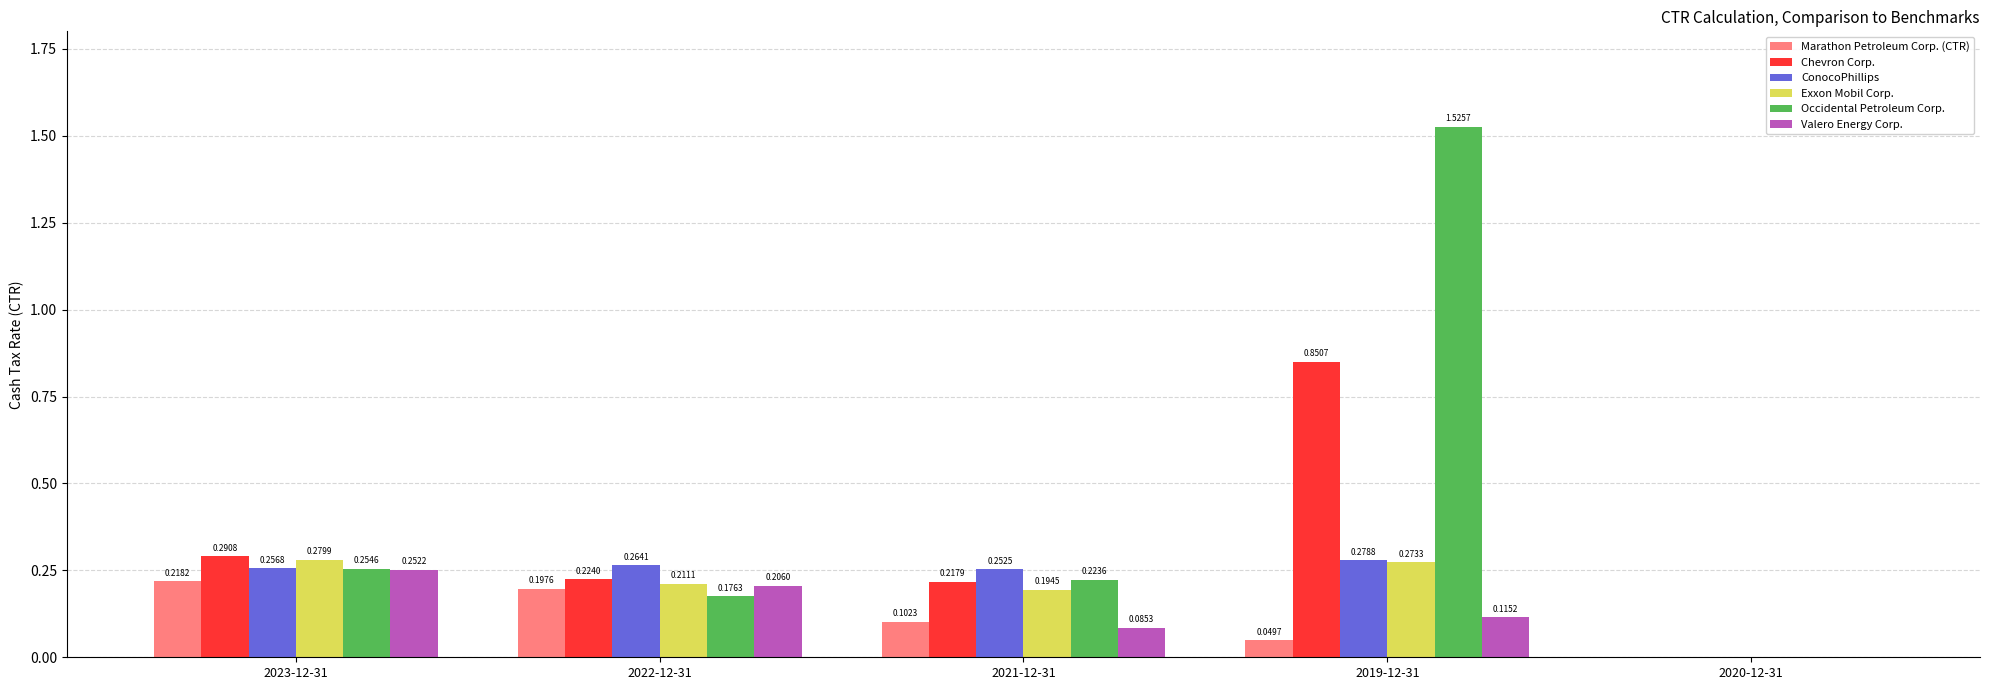

Is the value of Exxon Mobil Corp. at 2020-12-31 greater than the value of ConocoPhillips at 2019-12-31?

No